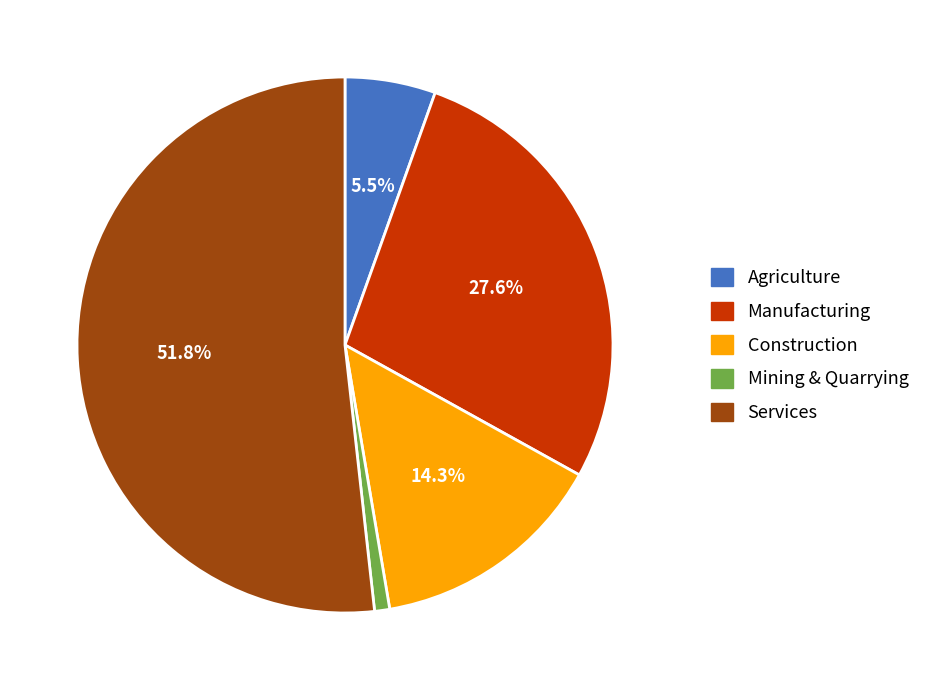

Which slice represents more than half of the pie?

Services